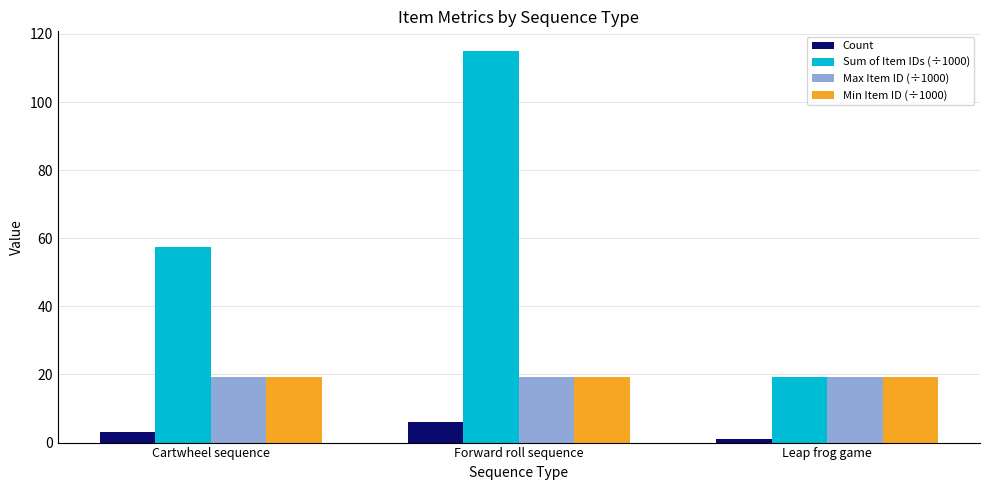

Is it true that Sum of Item IDs (÷1000) equals 32.6 at Leap frog game?

False